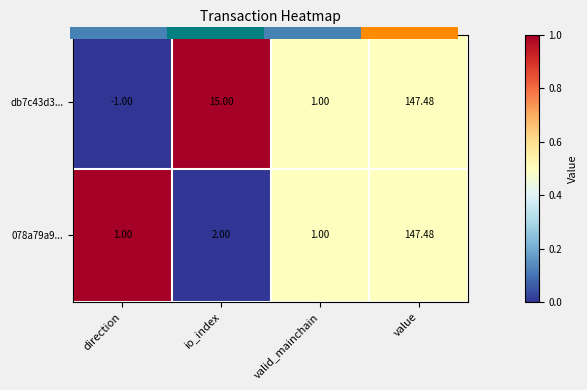

At which label is db7c43d3... closest to 73?

io_index